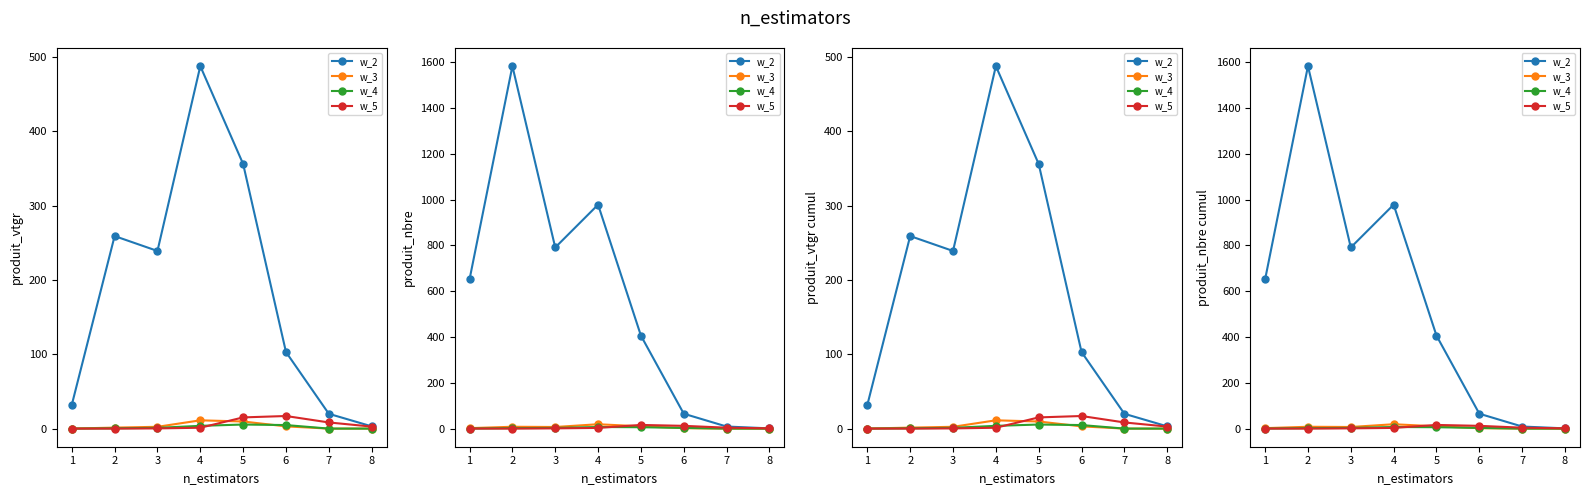

Is the value of w_2 at 6 greater than the value of w_3 at 1?

Yes